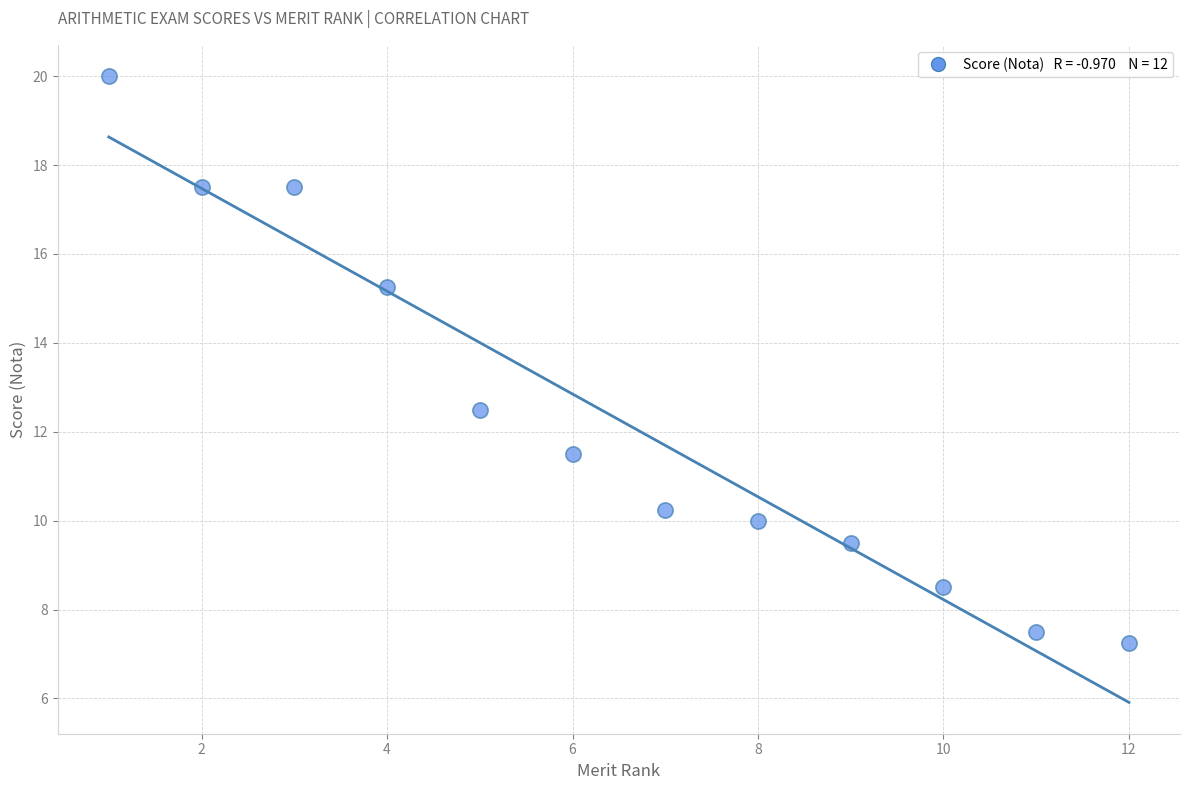

What Y value in the scatter plot is closest to 13?

12.5